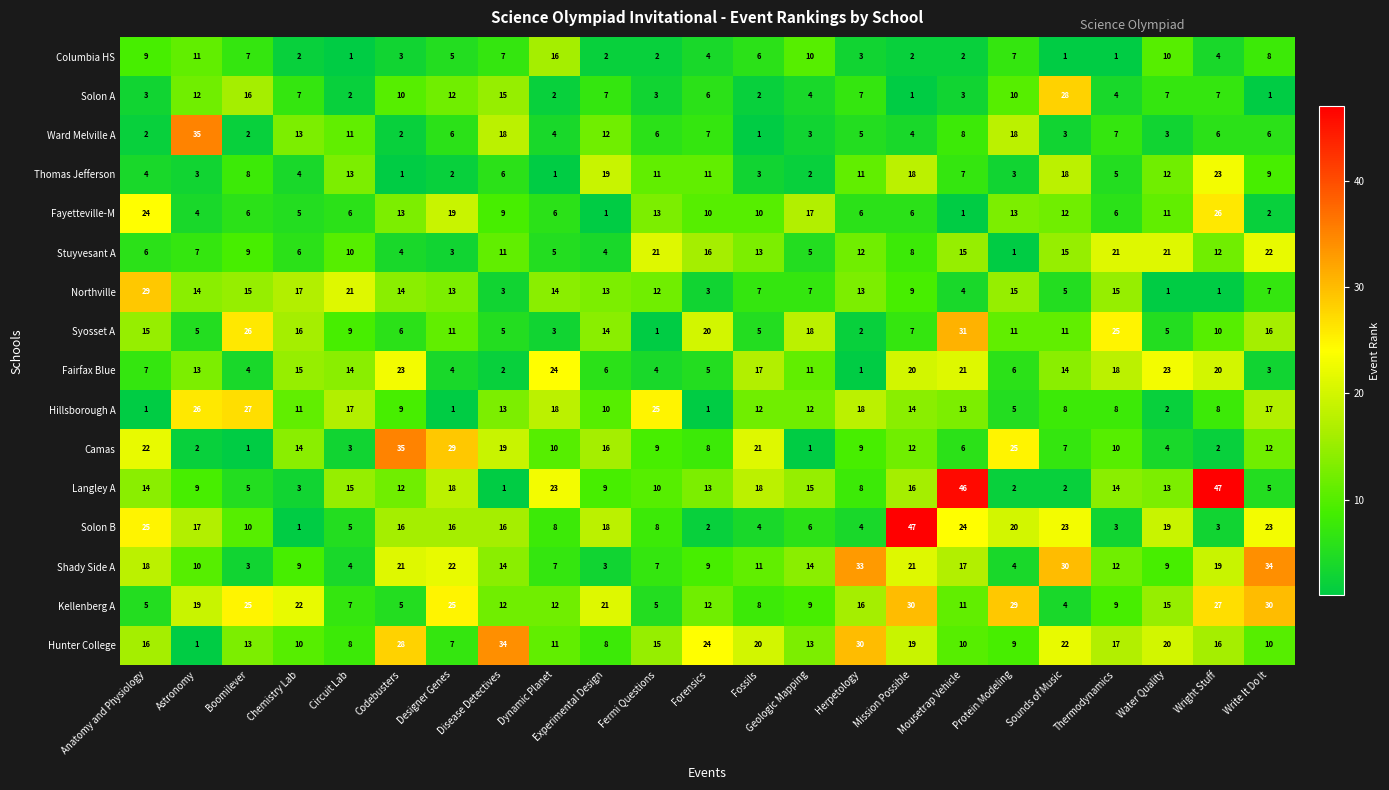

What is the difference between the second highest and second lowest values in the Solon A series?

15